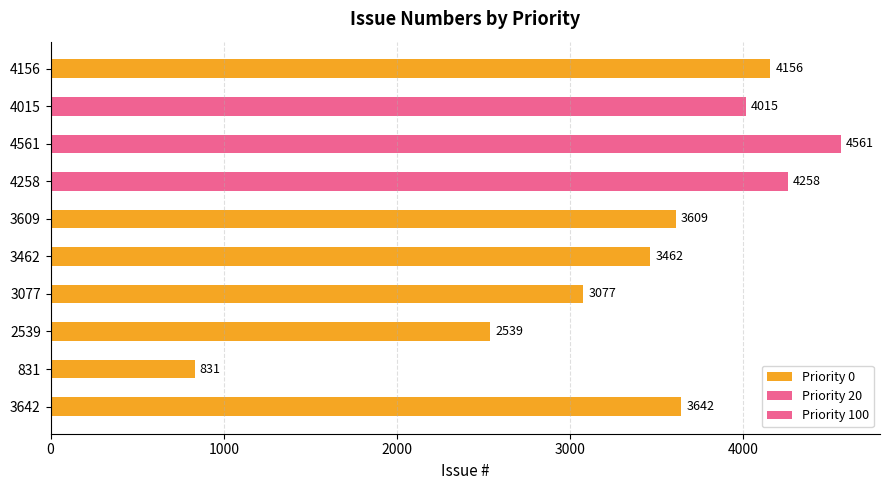

True or false: priority_100 has a value of 0 at 3077.

True